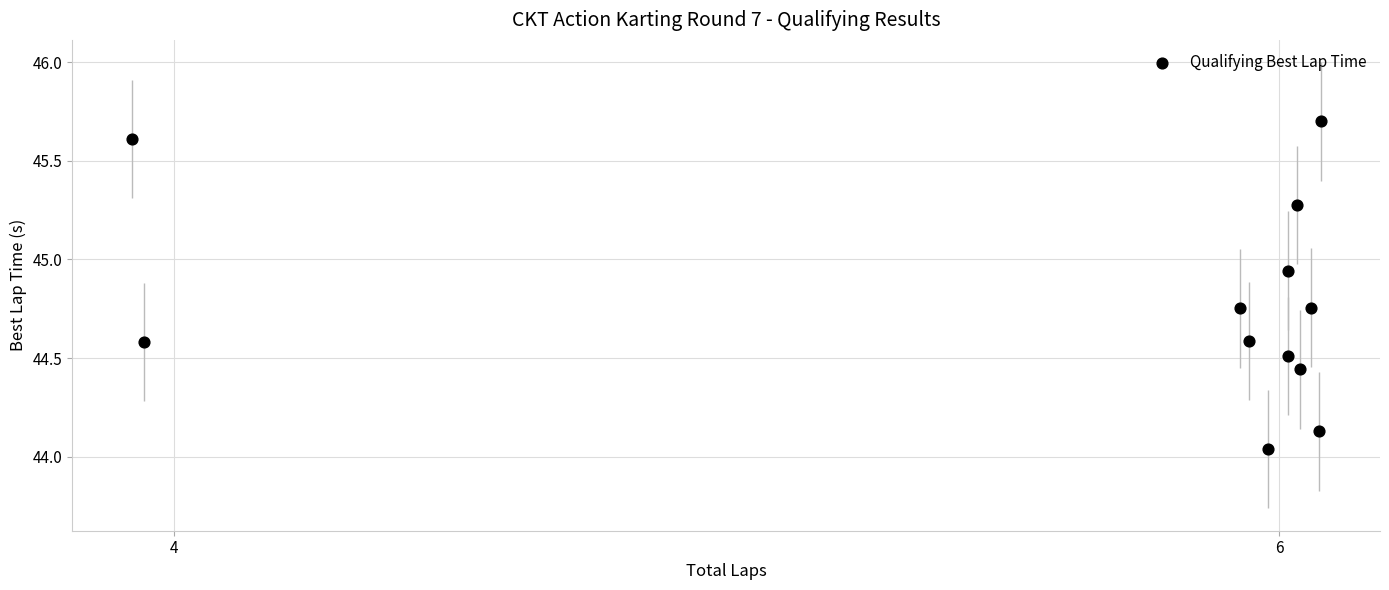

What is the range of Y values (max minus min)?

1.7